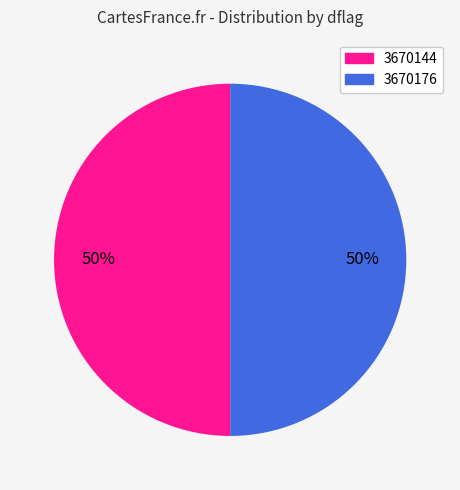

Is it true that 3670176 is 50% of the pie?

True